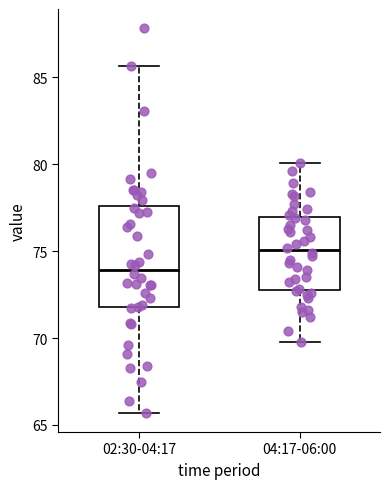

Where is the upper edge of the box for 02:30-04:17 on the y-axis? The values are not printed on the chart, so give them approximately, as read against the axis.

77.5